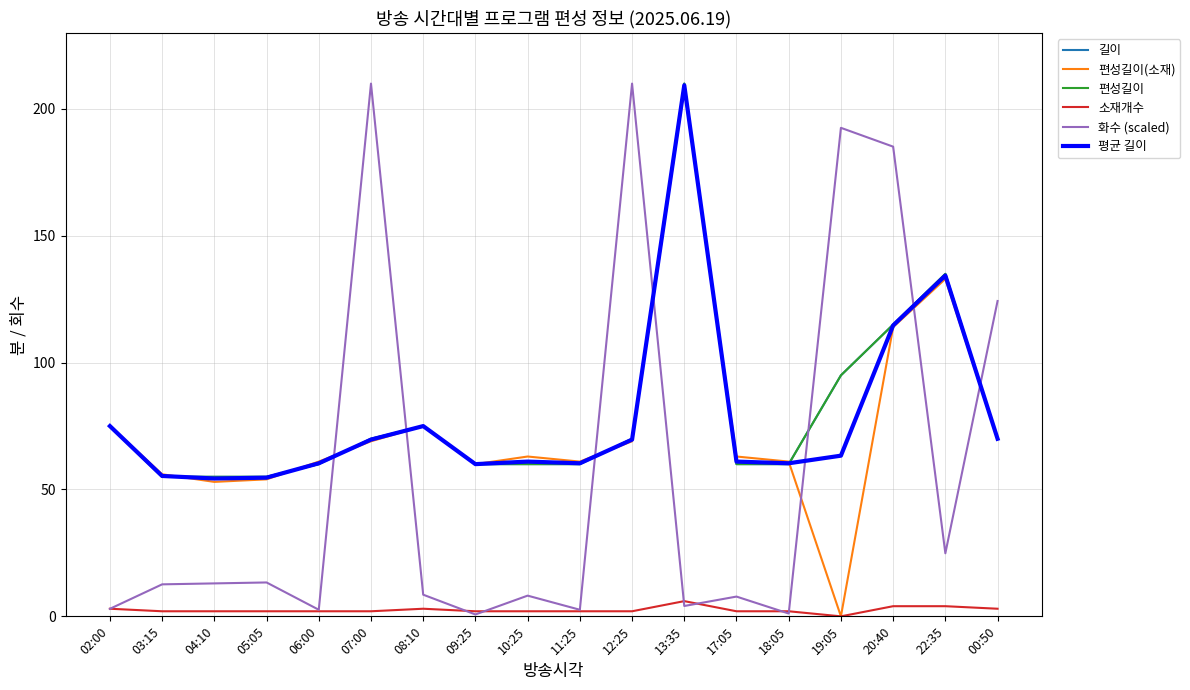

Is this an area chart (filled region under the line)?

No